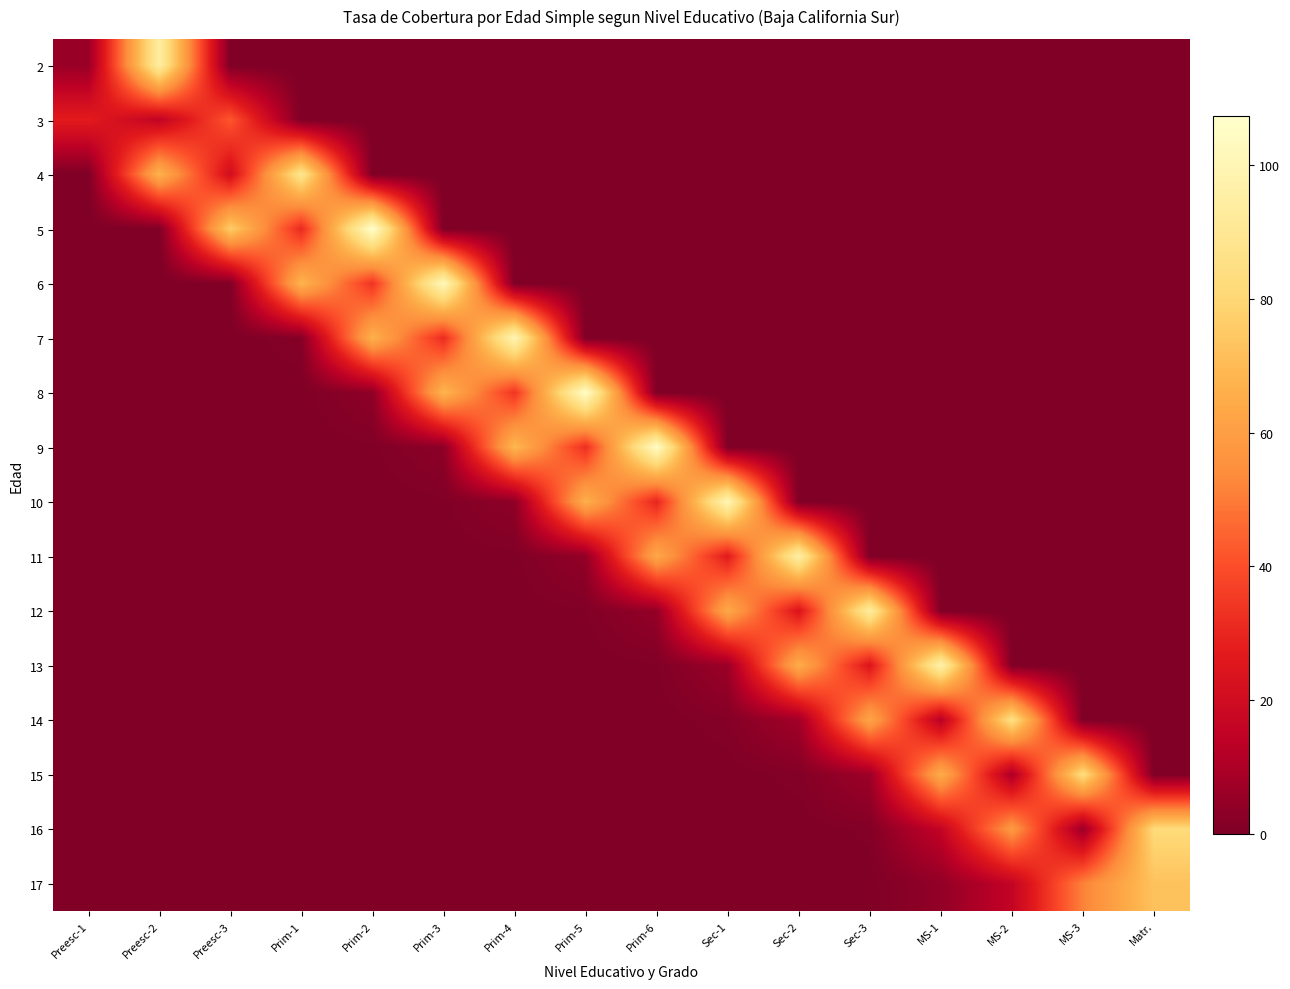

How many data points does each series have?

16